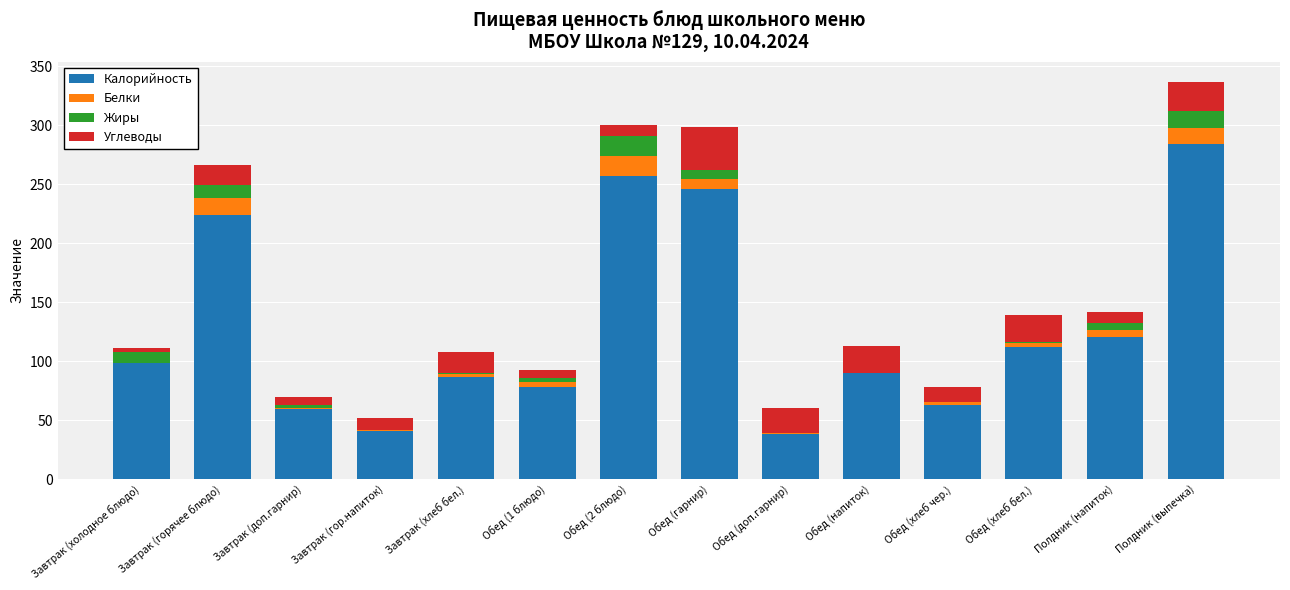

At which category is the sum across all series the highest?

Полдник (выпечка)